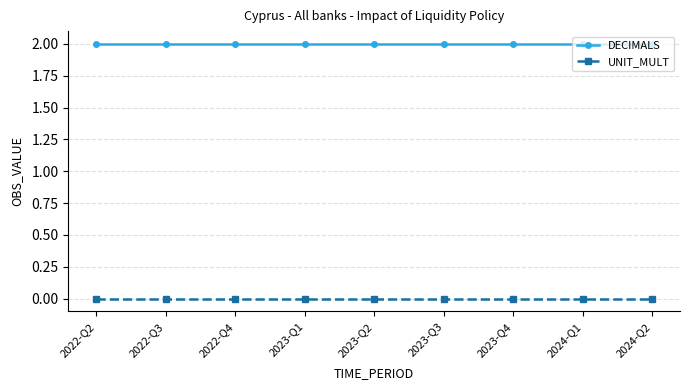

What is the average value of the DECIMALS series?

2